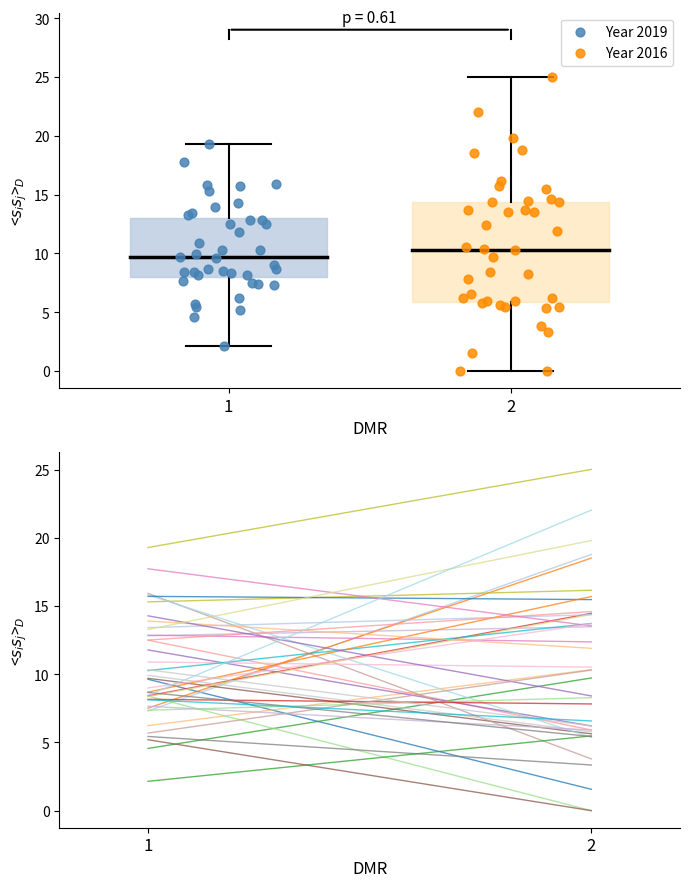

What are all the series names shown in the legend?

Year 2019, Year 2016